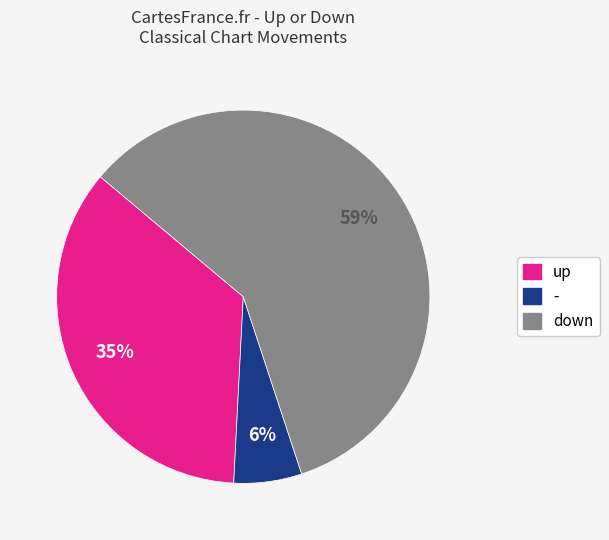

To the nearest percent, what is the difference between the largest and smallest slice percentages?

53%